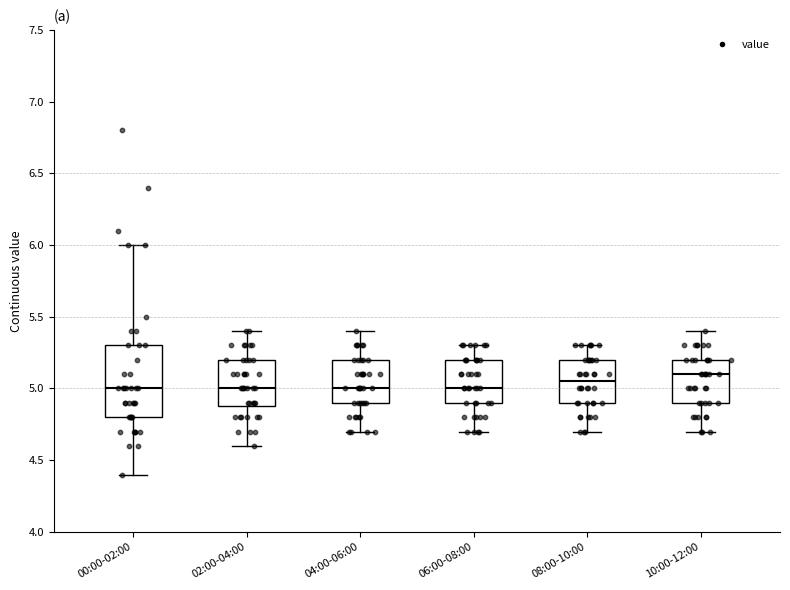

Reading left to right, read every box against the y-axis: the position of its median line, the range the box covers, and the ends of its whiskers. The values are not printed on the chart, so give them approximately, as read against the axis.

00:00-02:00: median 5.00, box 4.80 to 5.30, whiskers 4.40 to 6.00
02:00-04:00: median 5.00, box 4.90 to 5.20, whiskers 4.60 to 5.40
04:00-06:00: median 5.00, box 4.90 to 5.20, whiskers 4.70 to 5.40
06:00-08:00: median 5.00, box 4.90 to 5.20, whiskers 4.70 to 5.30
08:00-10:00: median 5.05, box 4.90 to 5.20, whiskers 4.70 to 5.30
10:00-12:00: median 5.10, box 4.90 to 5.20, whiskers 4.70 to 5.40